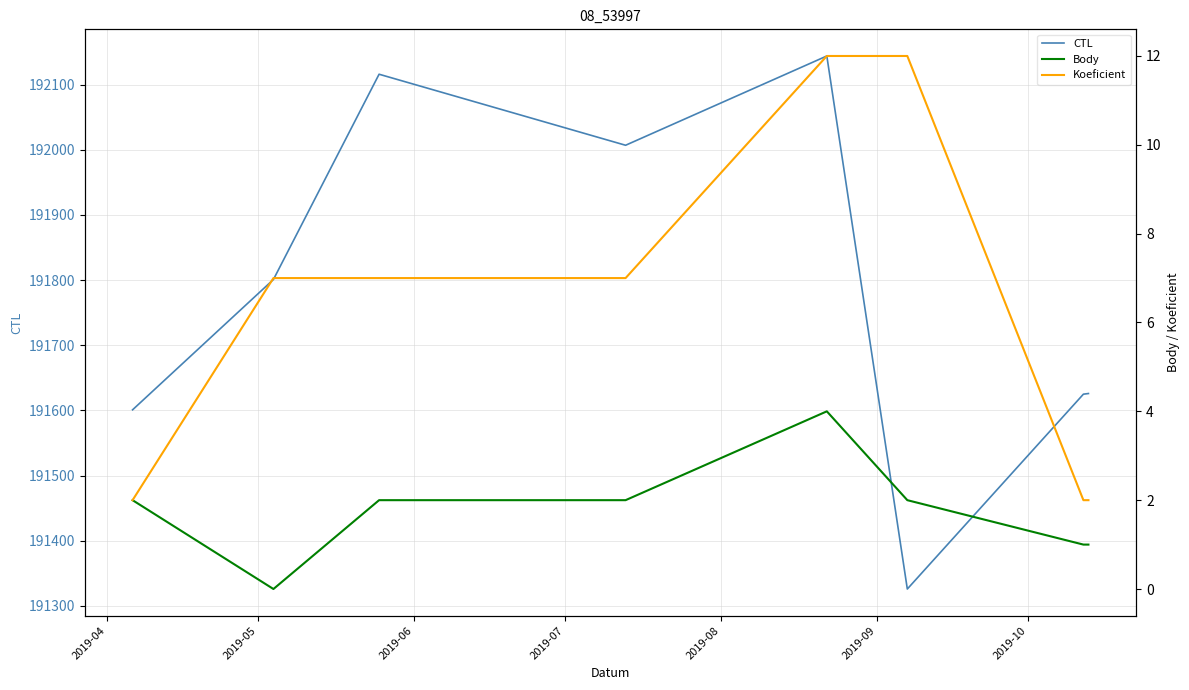

True or false: CTL has a value of 308381 at 2019-05.

False